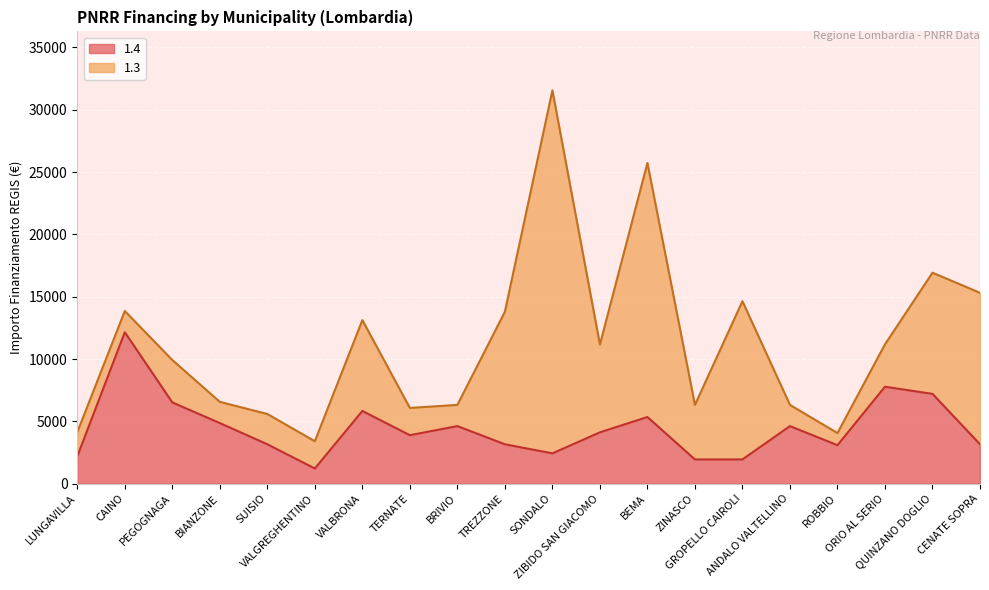

Which has a higher value, BRIVIO or ANDALO VALTELLINO?

BRIVIO